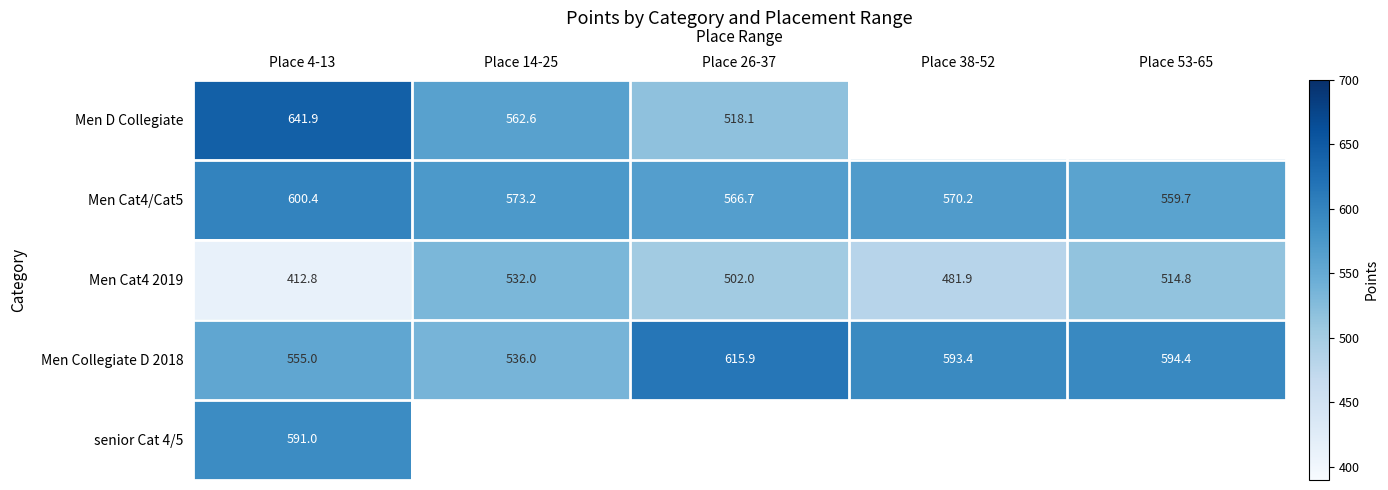

Is it true that Men Cat4/Cat5 equals 360.5 at Place 26-37?

False